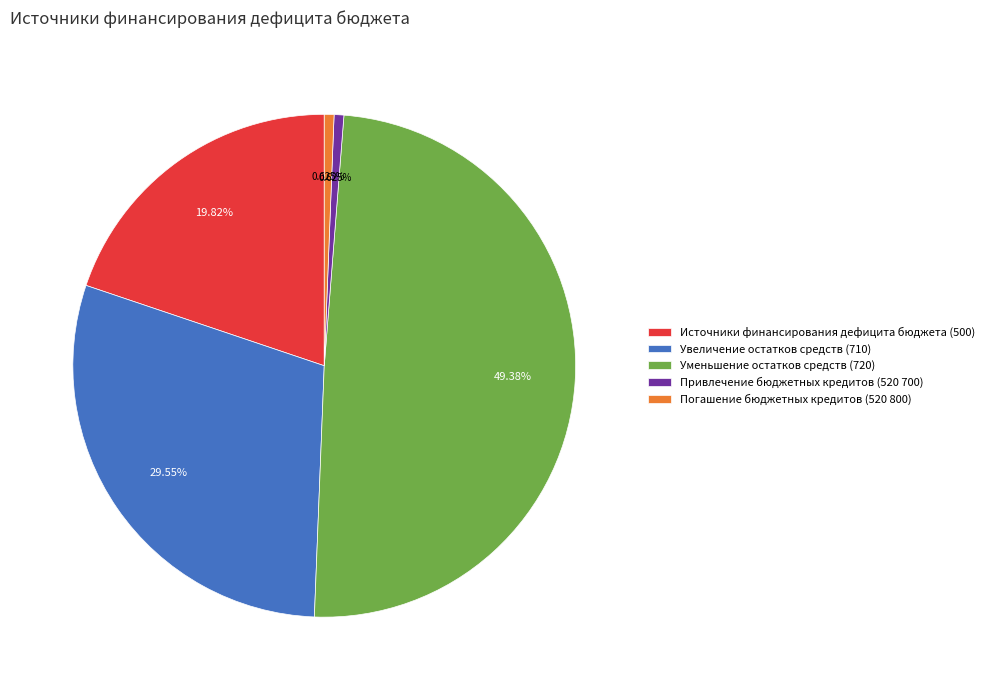

To the nearest percent, what is the combined percentage of Погашение бюджетных кредитов (520 800) and Уменьшение остатков средств (720)?

50%